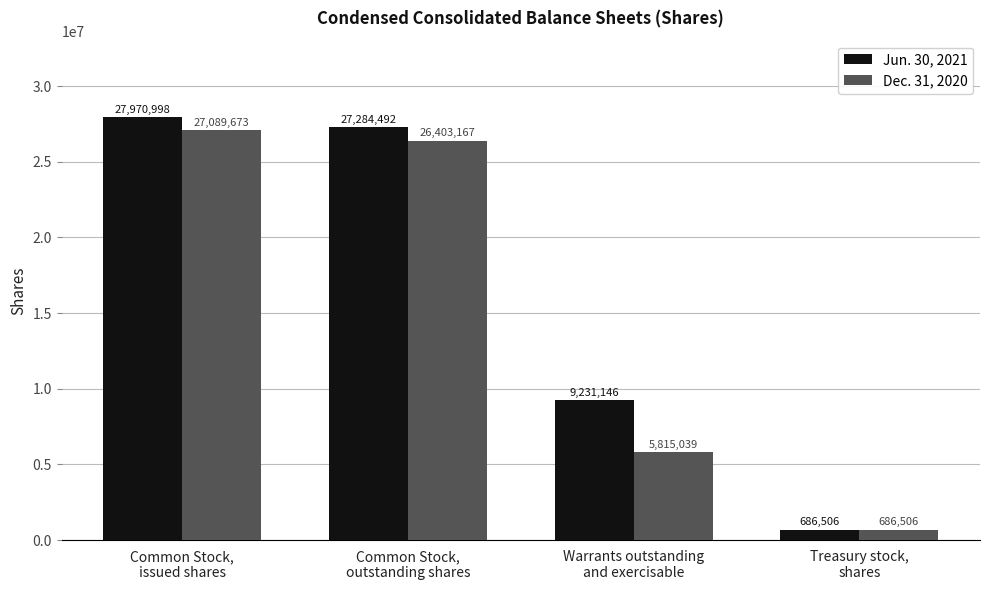

The value of Jun. 30, 2021 at Warrants outstanding
and exercisable is 14695730. True or false?

False